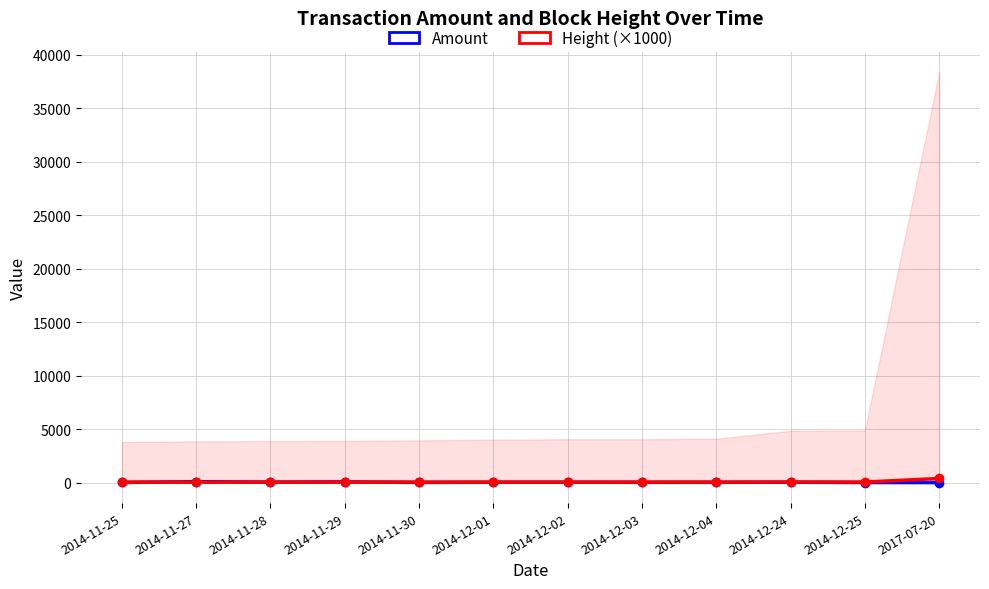

Which series has the widest spread of values?

Height (×1000)